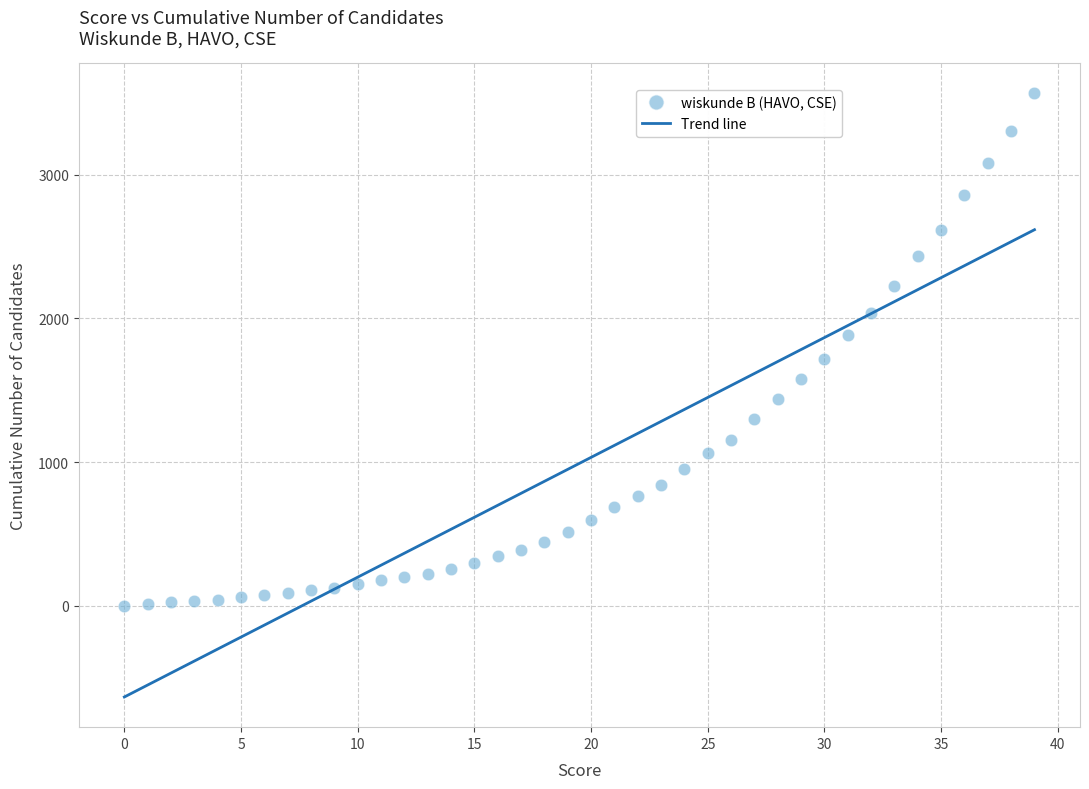

What is the range of Y values (max minus min)?

3564